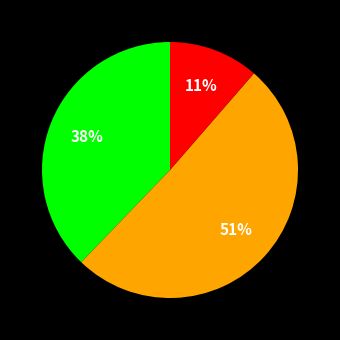

How many slices are in this pie chart?

3